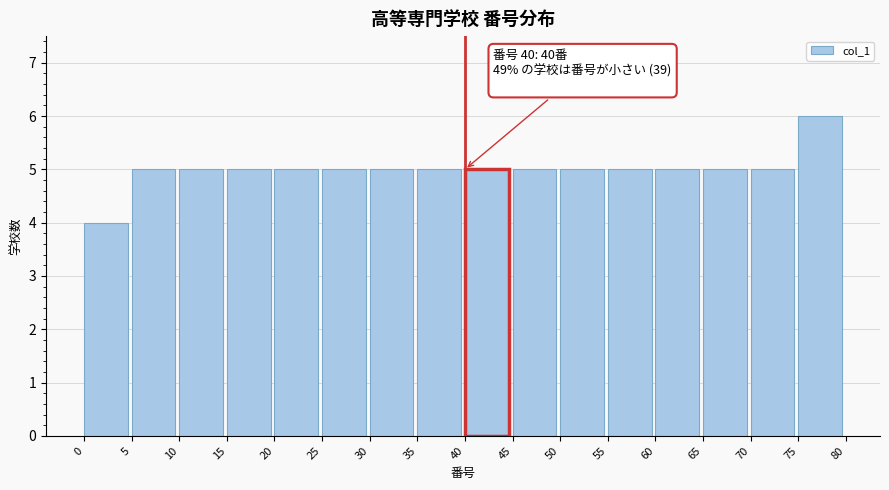

Over which range of the x-axis is the bar tallest?

75 to 80